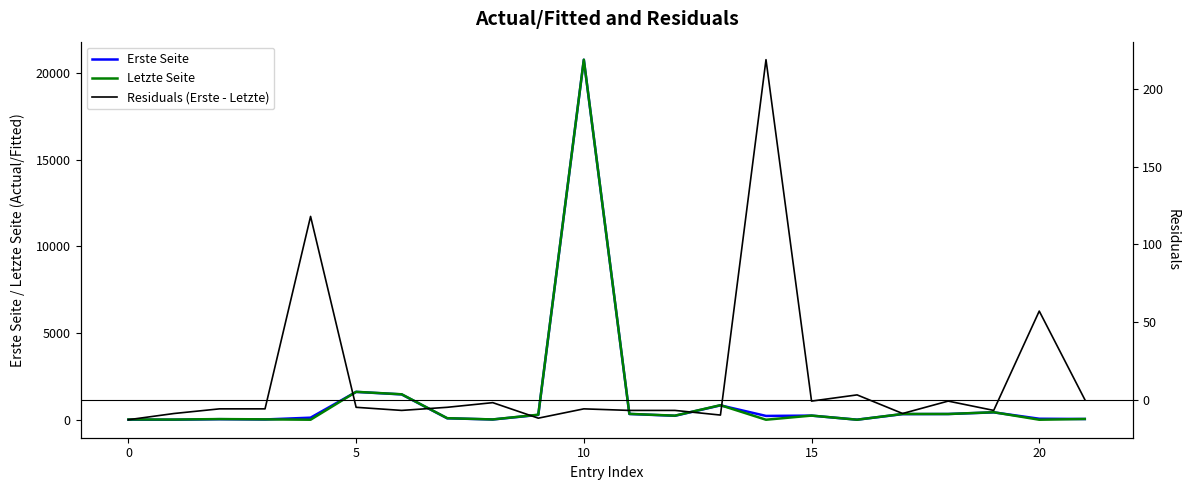

At how many categories does at least one series exceed 204?

12